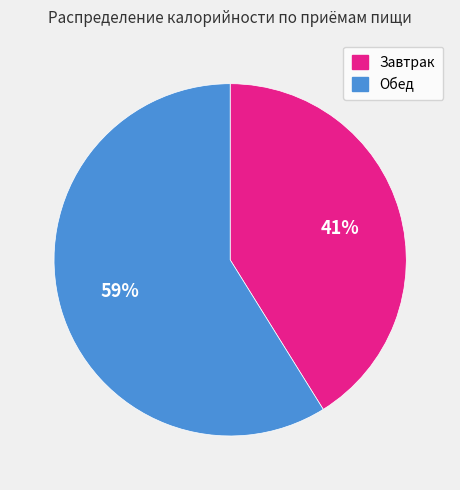

What is the smallest slice in the pie chart?

Завтрак